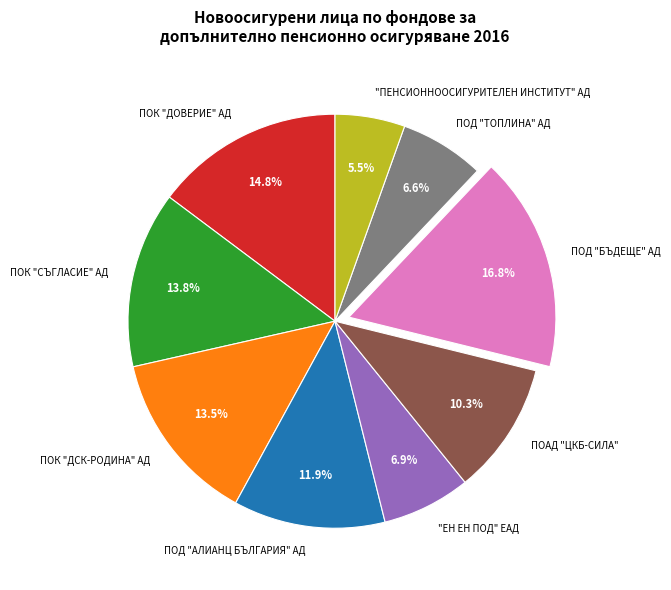

Is there a majority slice in this chart?

No